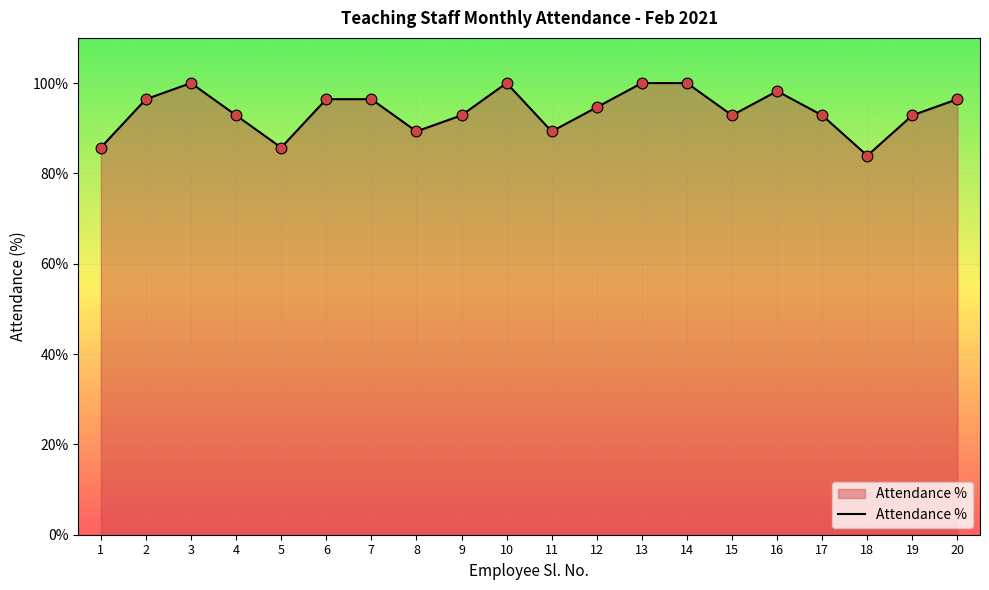

What is the ratio of the value at 8 to the value at 18?

1.1